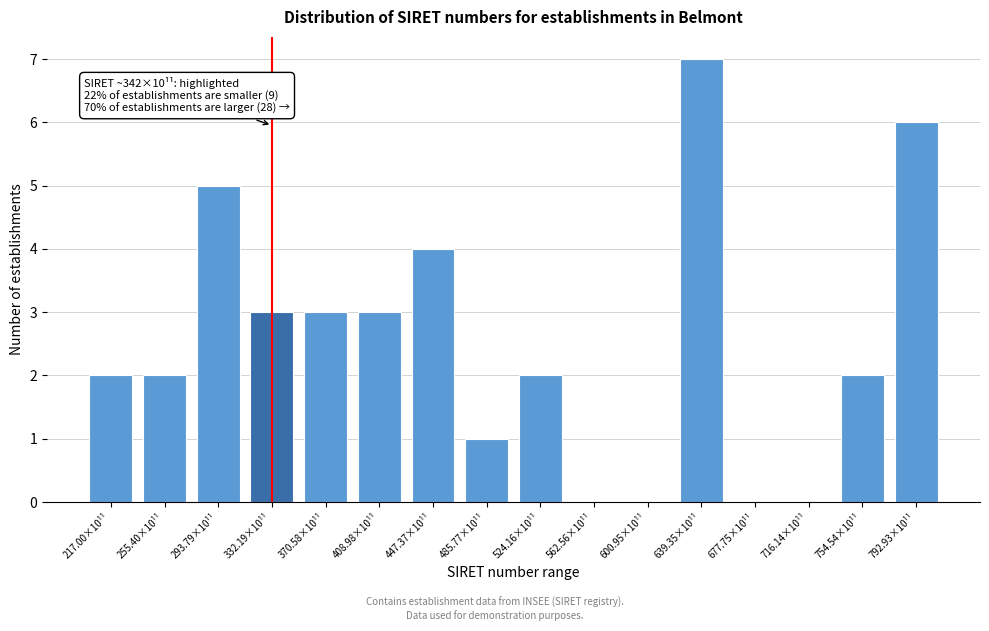

Reading left to right, list all the values displayed in this chart.

217.00×10¹¹=2	255.40×10¹¹=2	293.79×10¹¹=5	332.19×10¹¹=3	370.58×10¹¹=3	408.98×10¹¹=3	447.37×10¹¹=4	485.77×10¹¹=1	524.16×10¹¹=2	562.56×10¹¹=0	600.95×10¹¹=0	639.35×10¹¹=7	677.75×10¹¹=0	716.14×10¹¹=0	754.54×10¹¹=2	792.93×10¹¹=6